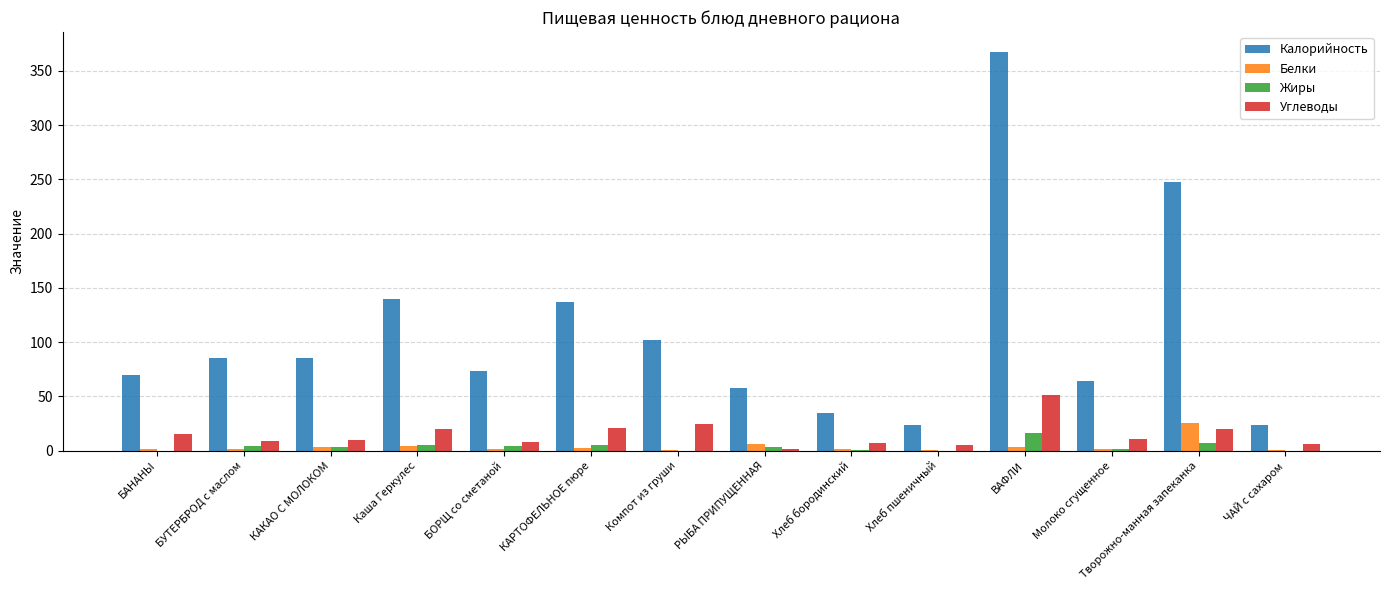

The value of Калорийность at Молоко сгущенное is 64.0. True or false?

True